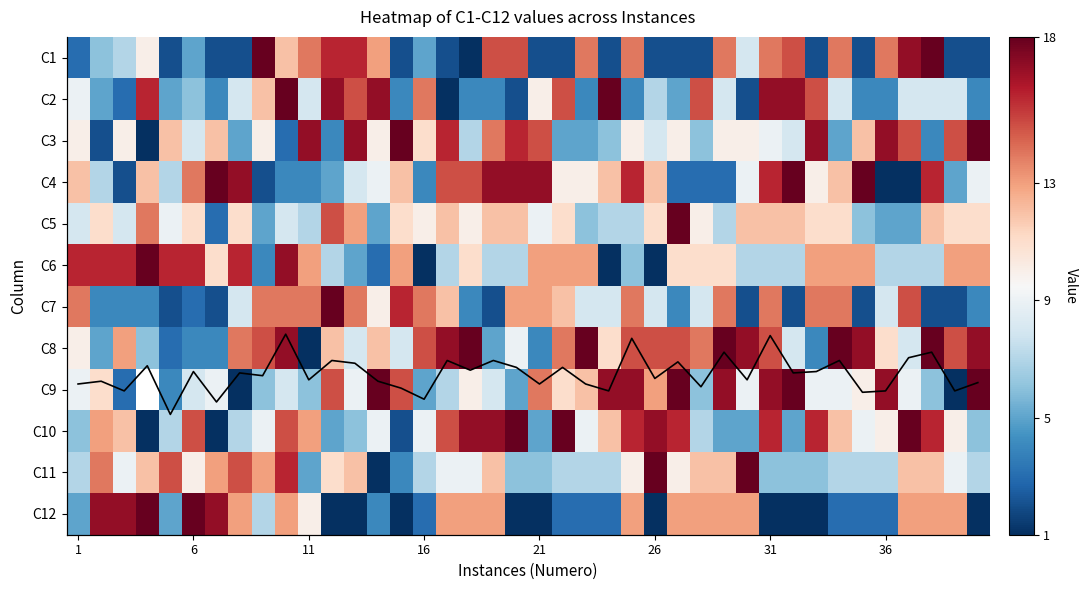

At which label does C6 first exceed 11?

1